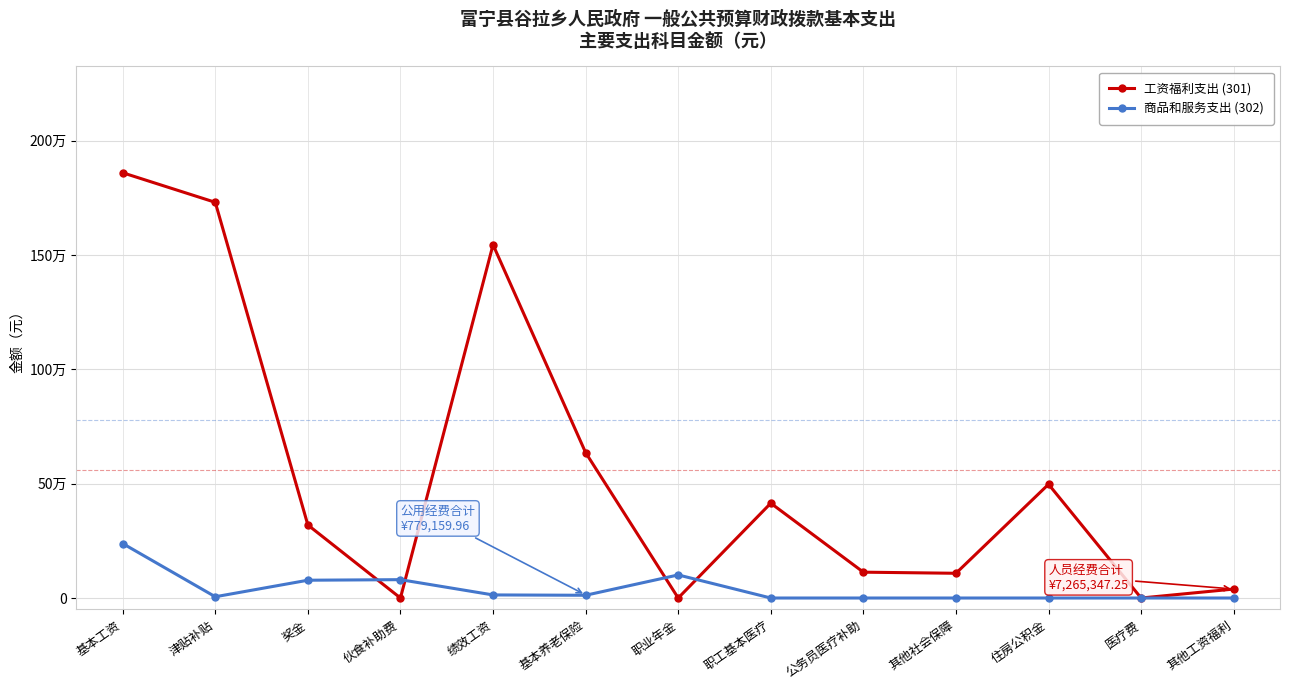

Is this an area chart (filled region under the line)?

No